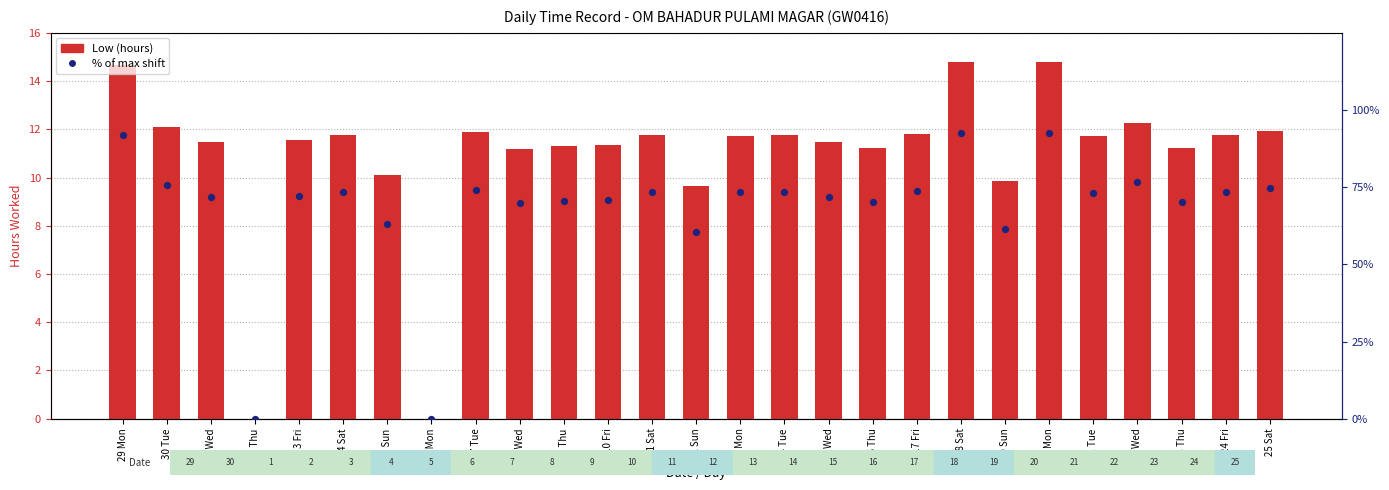

Is the value of Low (hours) at 16 Thu greater than the value of % of max shift at 19 Sun?

No